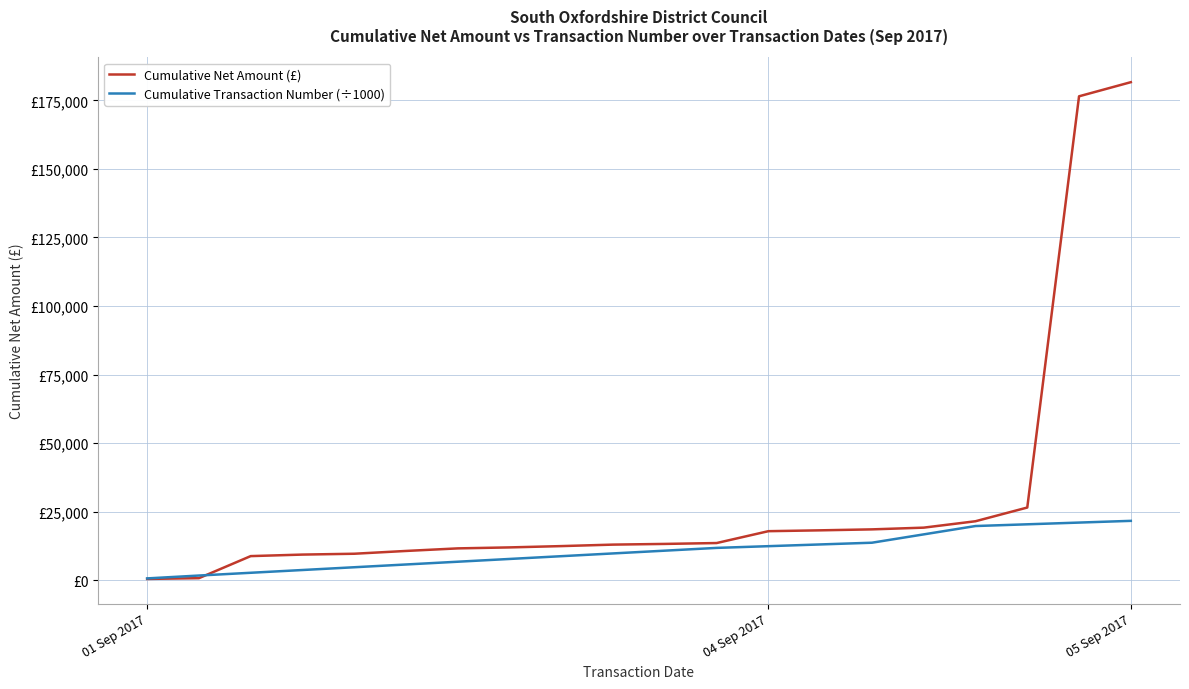

Does the chart have visible grid lines?

Yes